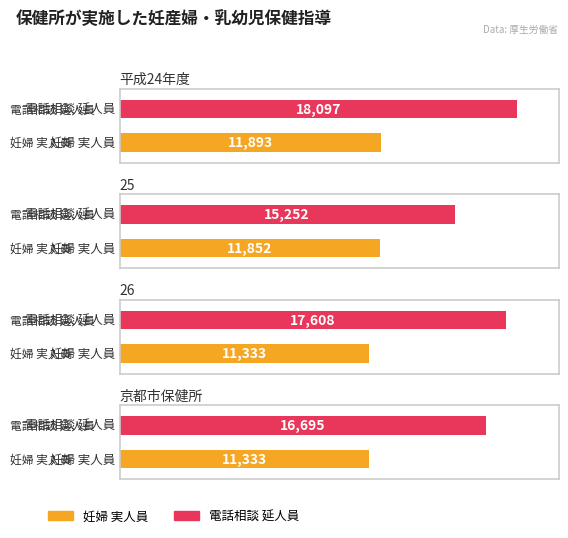

Where does the 電話相談 延人員 series first go above 17608?

平成24年度